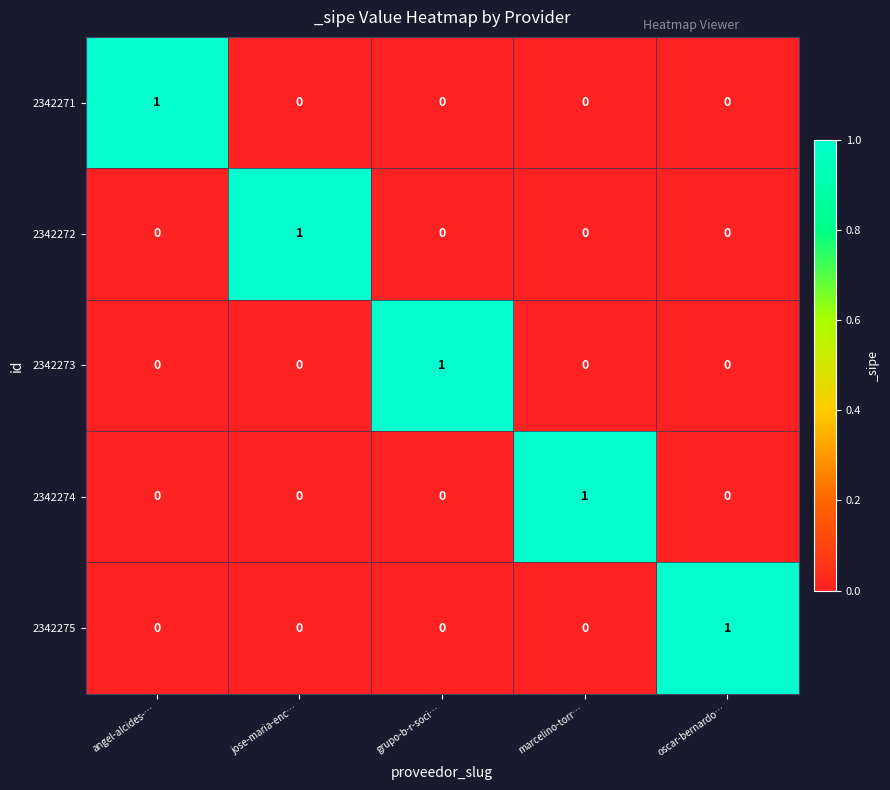

At how many categories does at least one series exceed 0?

5